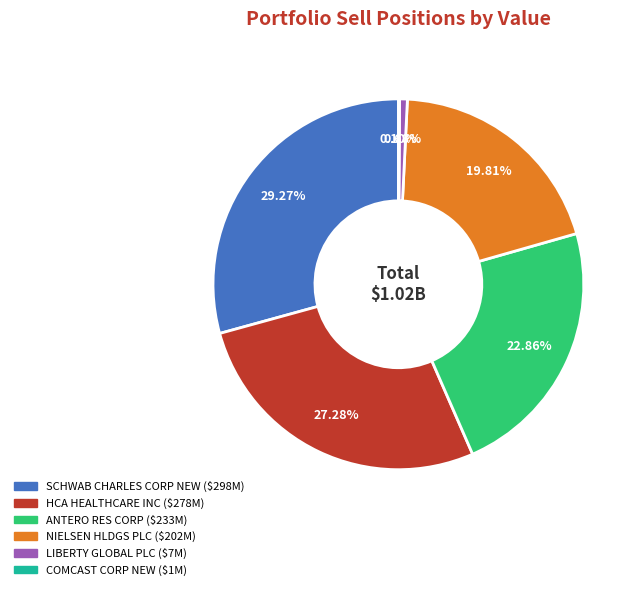

Do HCA HEALTHCARE INC and SCHWAB CHARLES CORP NEW together represent more than half of the pie?

Yes